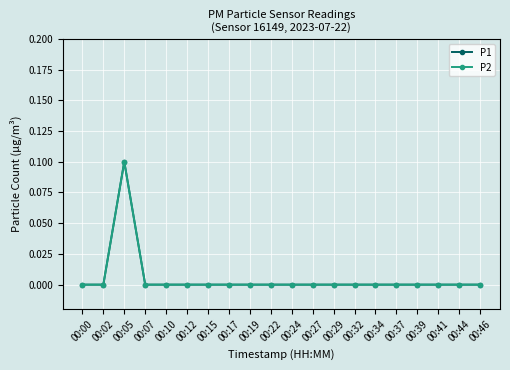

Is the value of P1 at 00:44 greater than the value of P2 at 00:22?

No